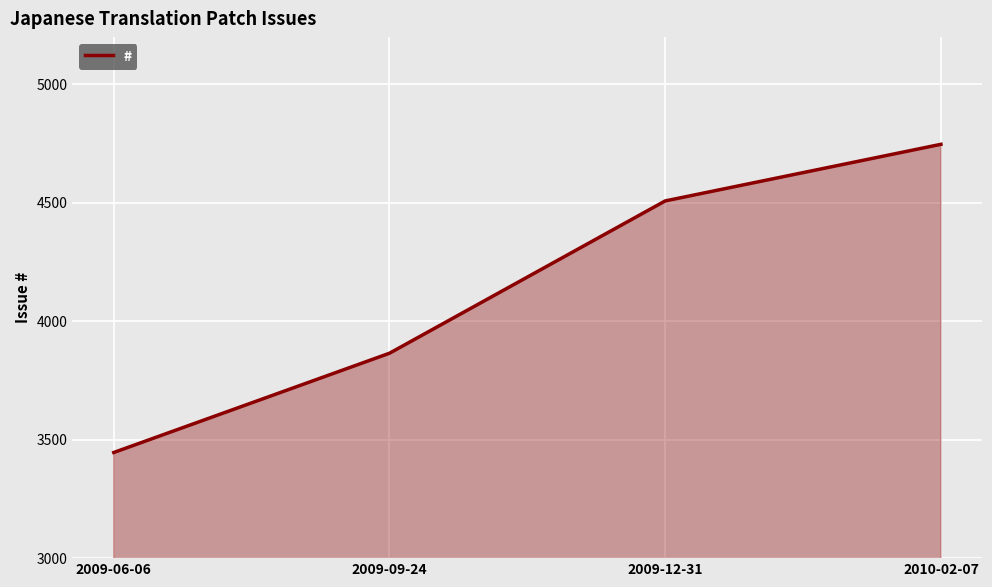

What is the average value?

4142